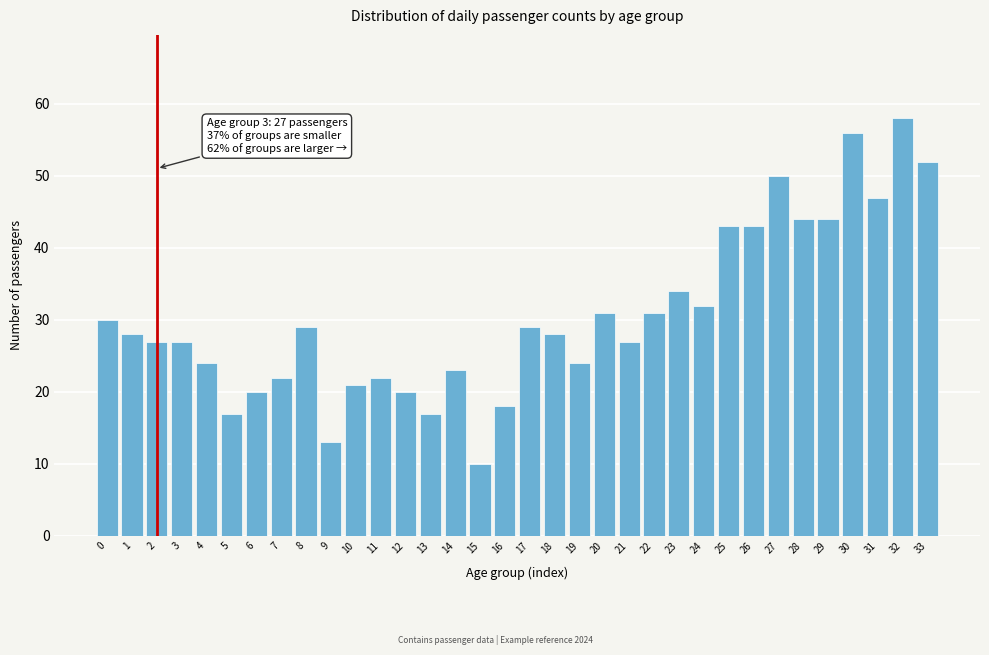

What is the difference between the maximum and minimum values?

48